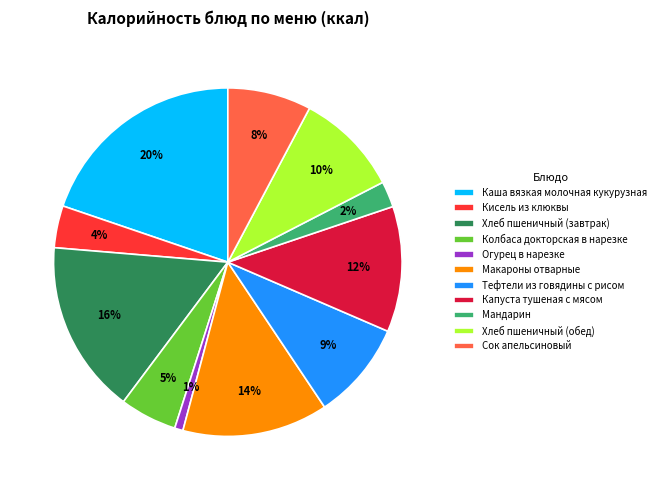

The Макароны отварные slice represents 3% of the pie. True or false?

False